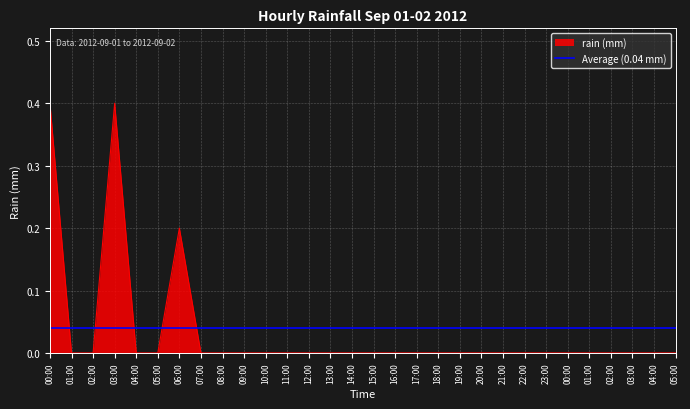

How many lines are shown in the chart?

1